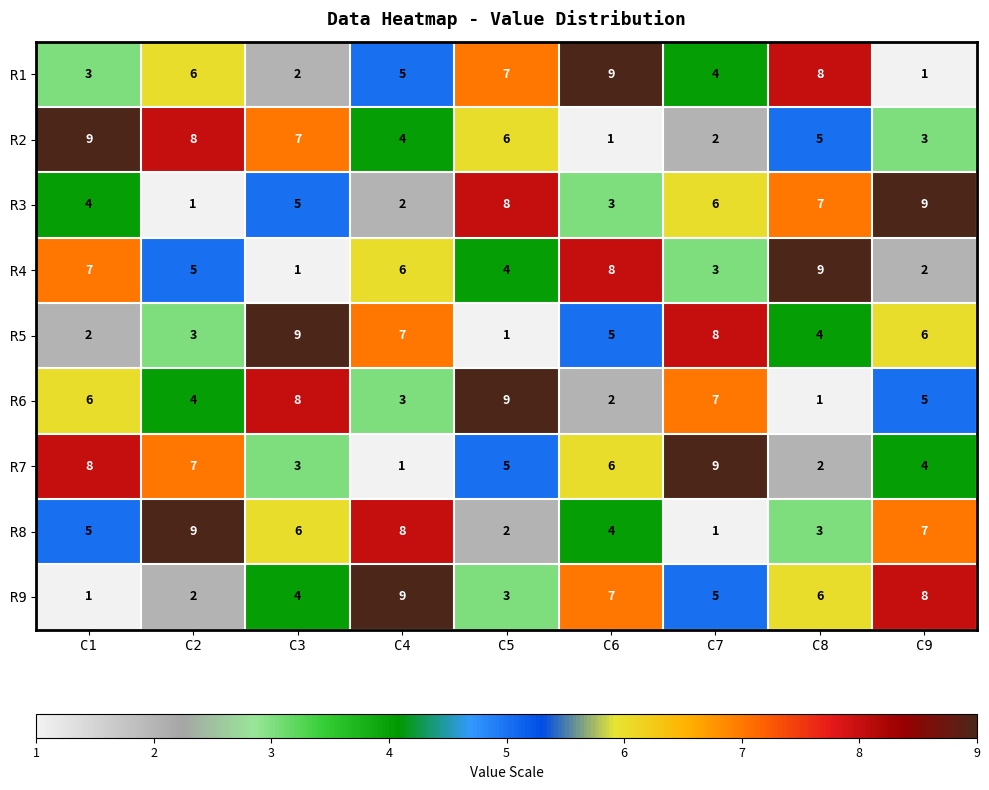

List the labels in order of R4 value, smallest first.

C3, C9, C7, C5, C2, C4, C1, C6, C8